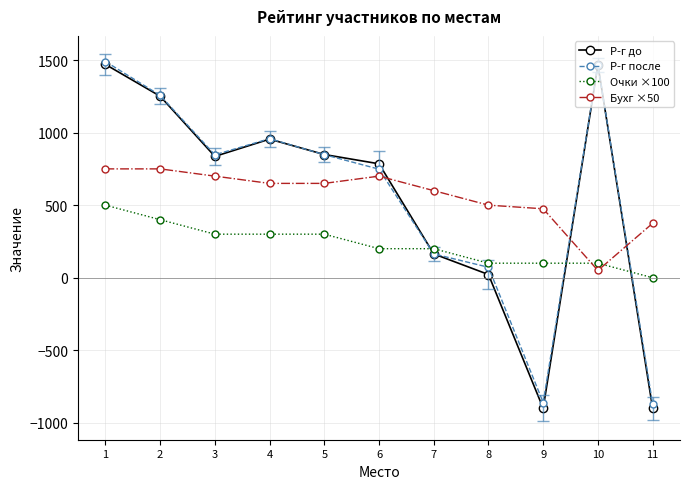

What is the maximum value shown in the chart?

1490